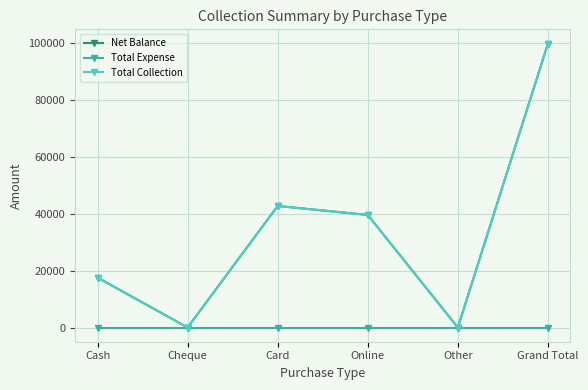

Is this an area chart (filled region under the line)?

No